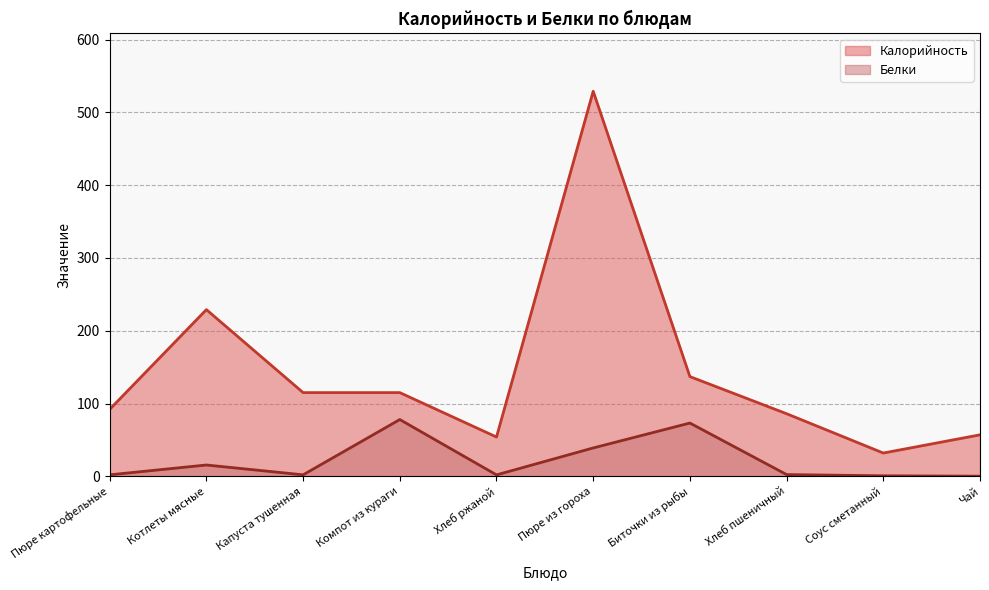

What value does the Калорийность series have at Компот из кураги?

115.0